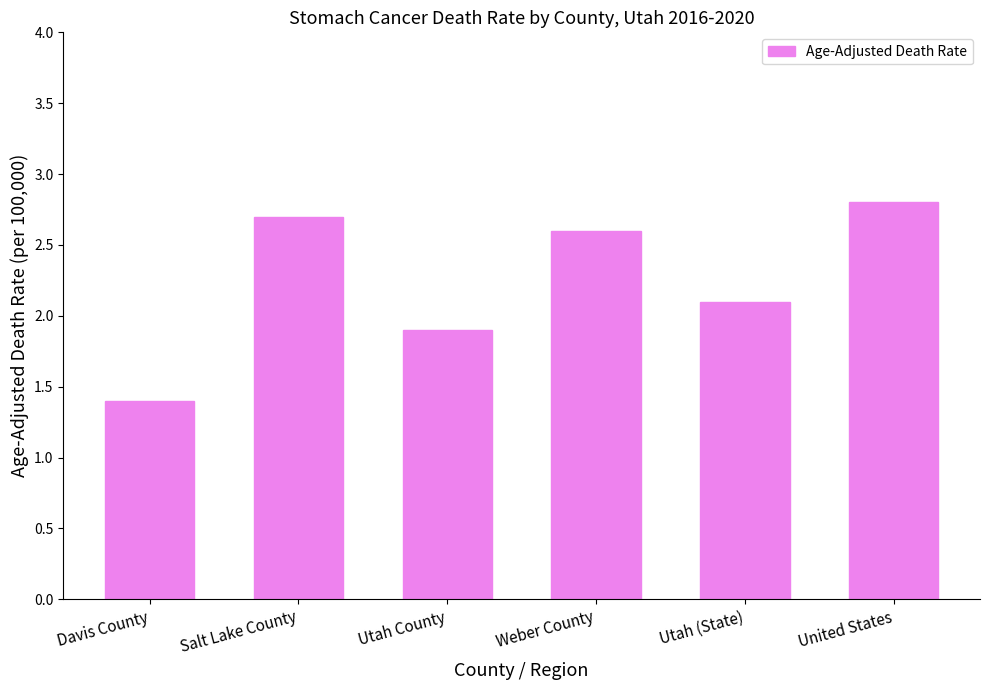

Does the chart contain any negative values?

No